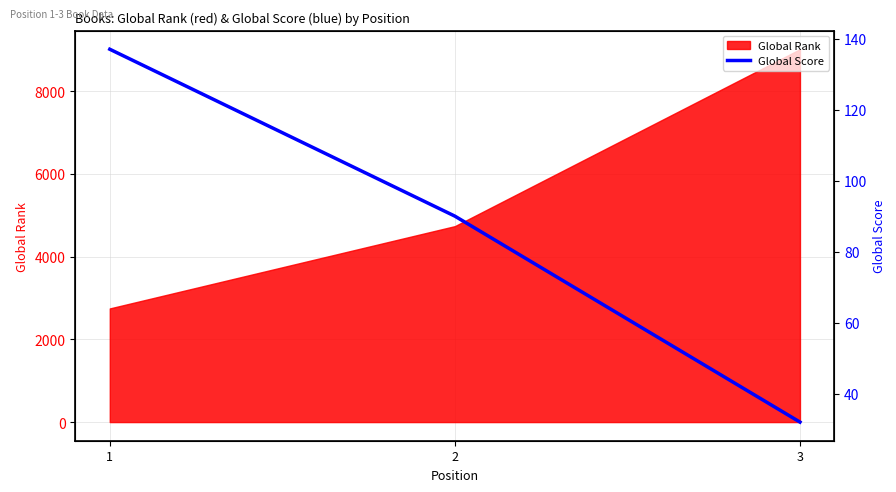

What is the maximum value for Global Rank?

9015